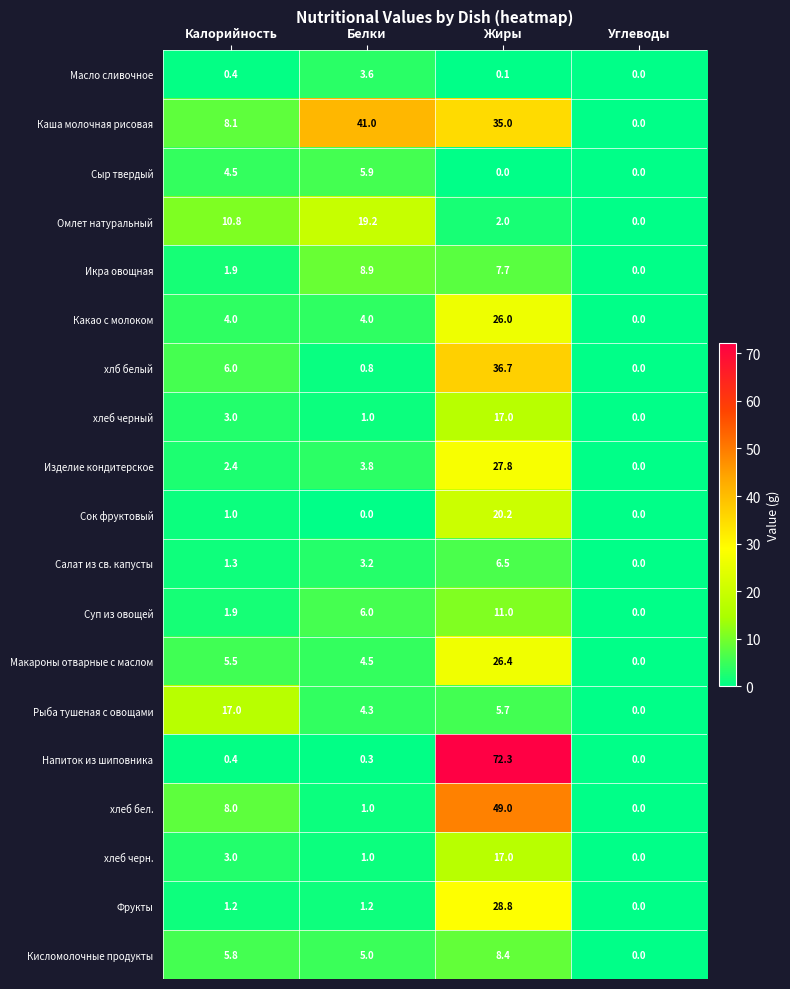

Which series has the largest total across all categories?

Каша молочная рисовая